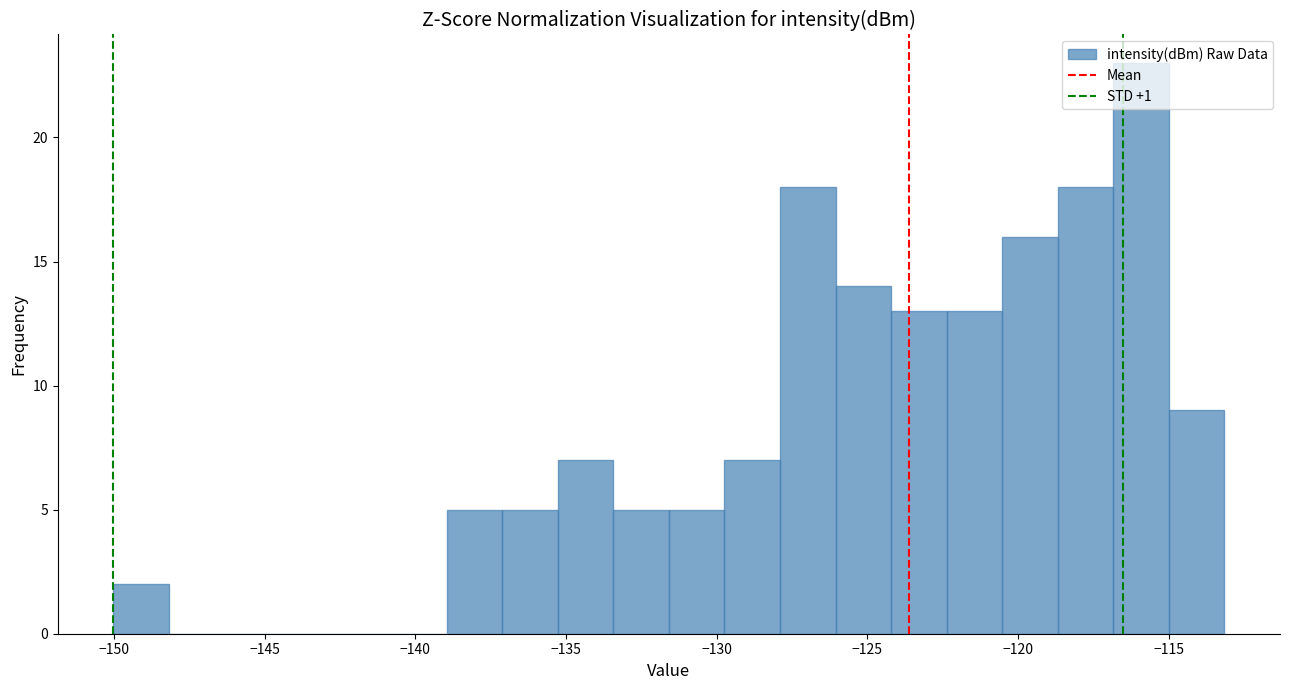

Read against the x-axis, roughly where is the centre of the tallest bar?

-116.0